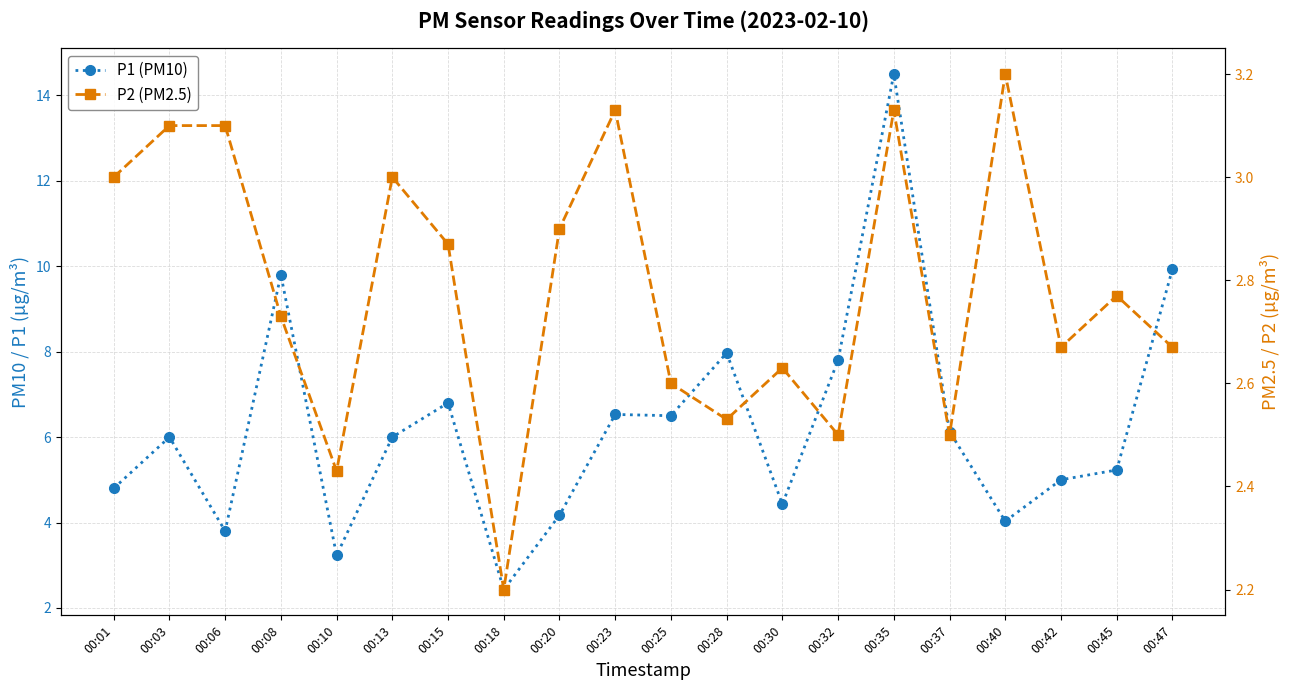

Between 00:23 and 00:28, which series saw the biggest shift?

P1 (PM10)